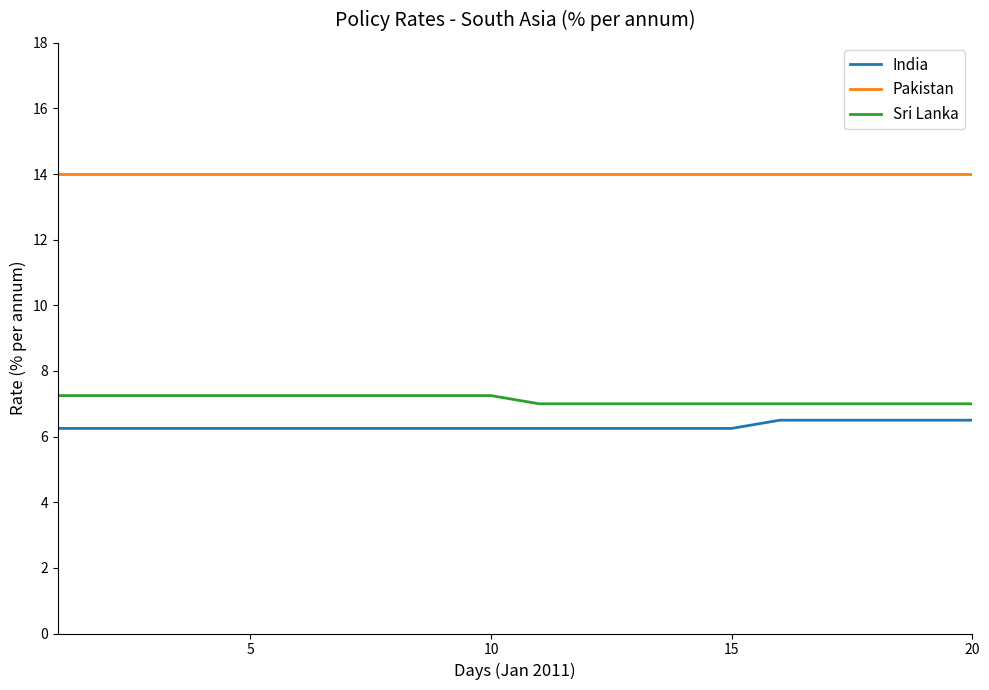

Does the chart have visible grid lines?

No